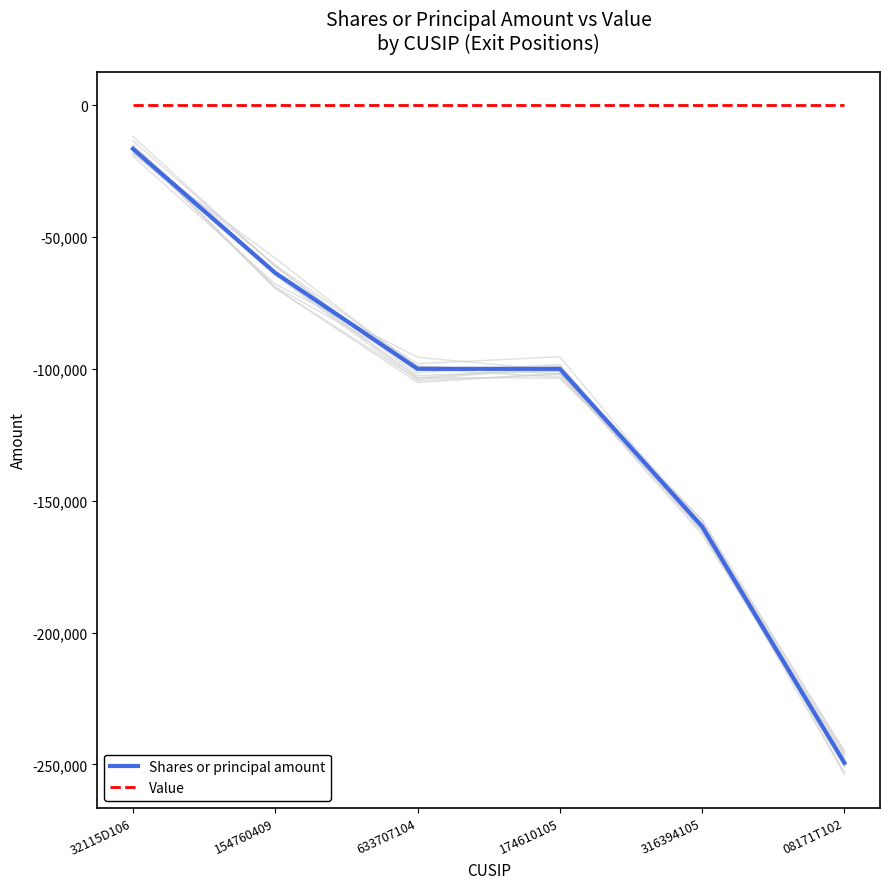

The value of Value at 154760409 is 0. True or false?

True